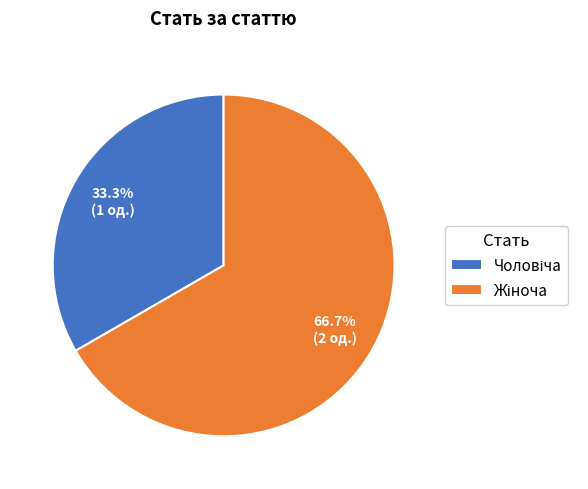

How many slices are in this pie chart?

2